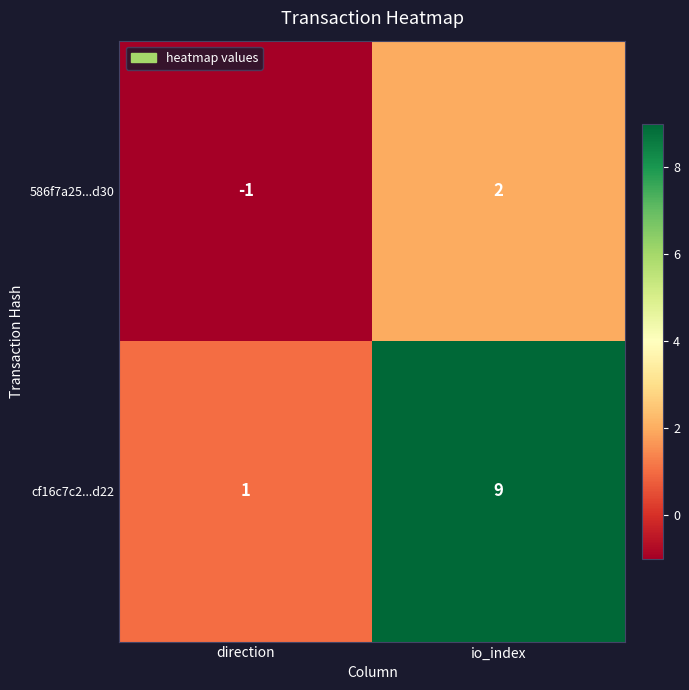

What is the average value of the cf16c7c2...d22 series?

5